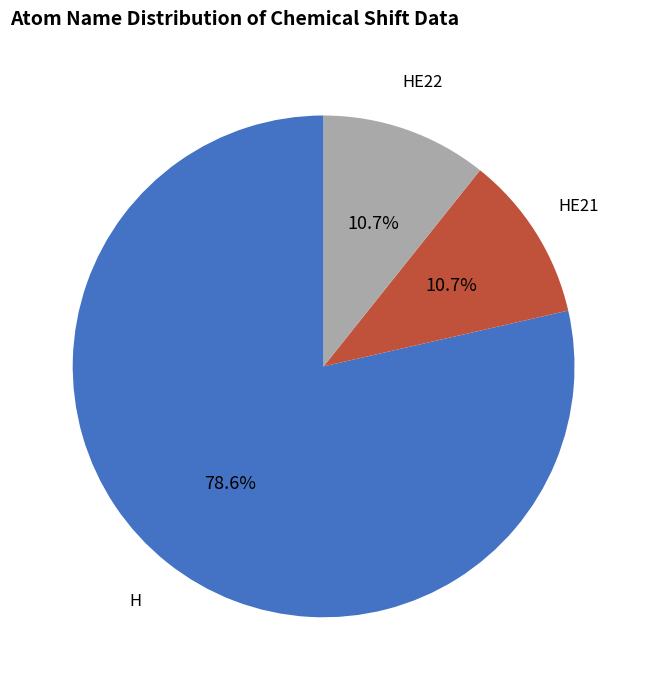

Does any single category account for the majority?

Yes